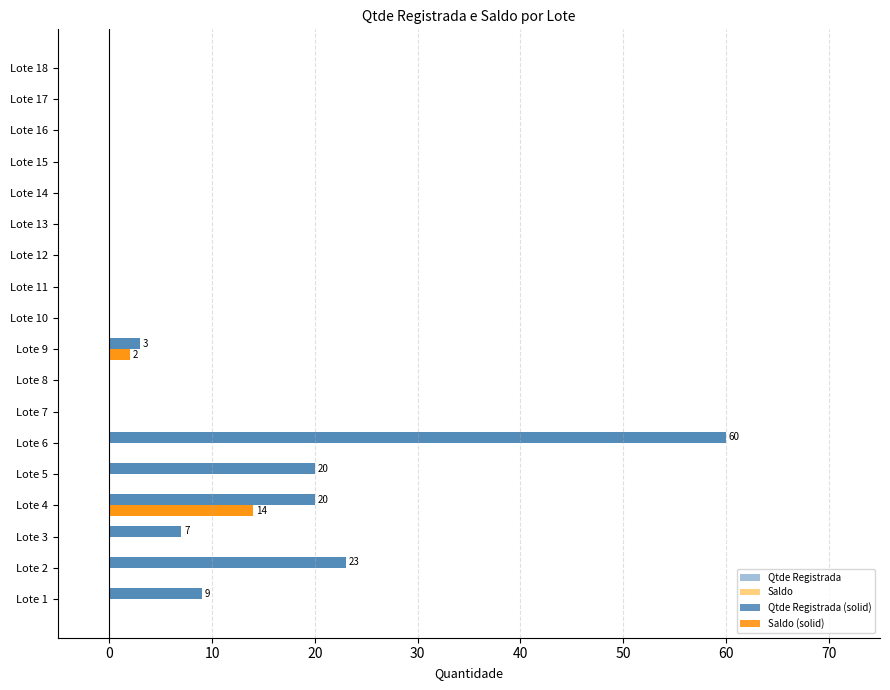

Reading left to right, list all the values displayed in this chart.

Qtde Registrada: 9	23	7	20	20	60	0	0	3	0	0	0	0	0	0	0	0	0
Saldo: 0	0	0	14	0	0	0	0	2	0	0	0	0	0	0	0	0	0
Qtde Registrada (solid): 9	23	7	20	20	60	0	0	3	0	0	0	0	0	0	0	0	0
Saldo (solid): 0	0	0	14	0	0	0	0	2	0	0	0	0	0	0	0	0	0